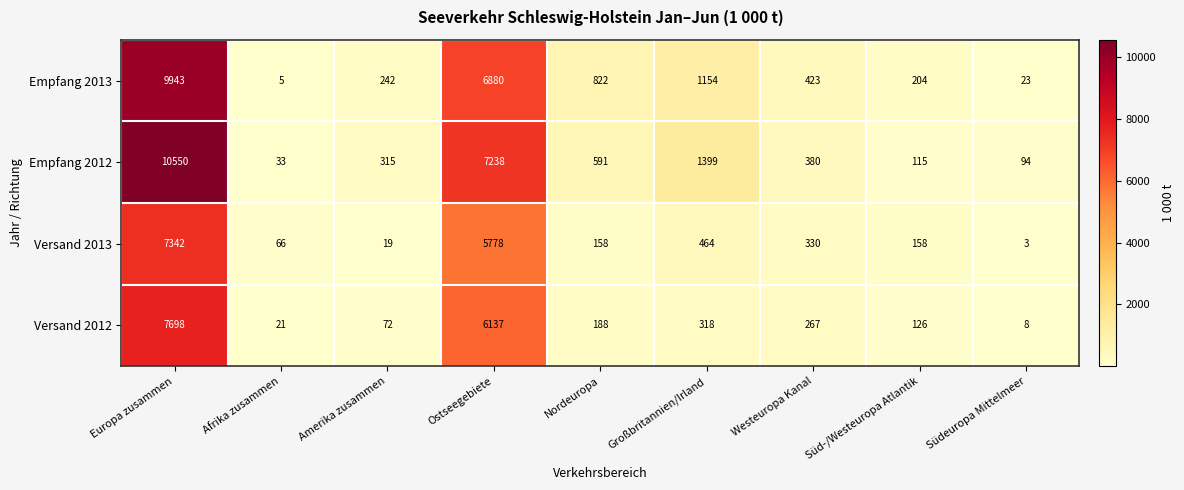

List the series in order of their peak value, lowest first.

Versand 2013, Versand 2012, Empfang 2013, Empfang 2012